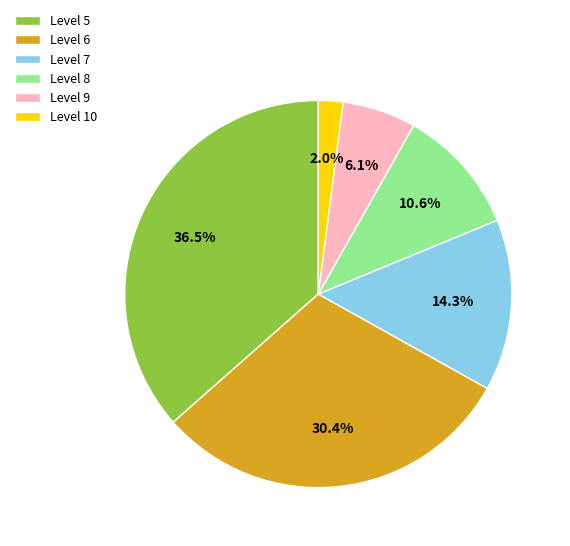

What is the largest slice in the pie chart?

Level 5